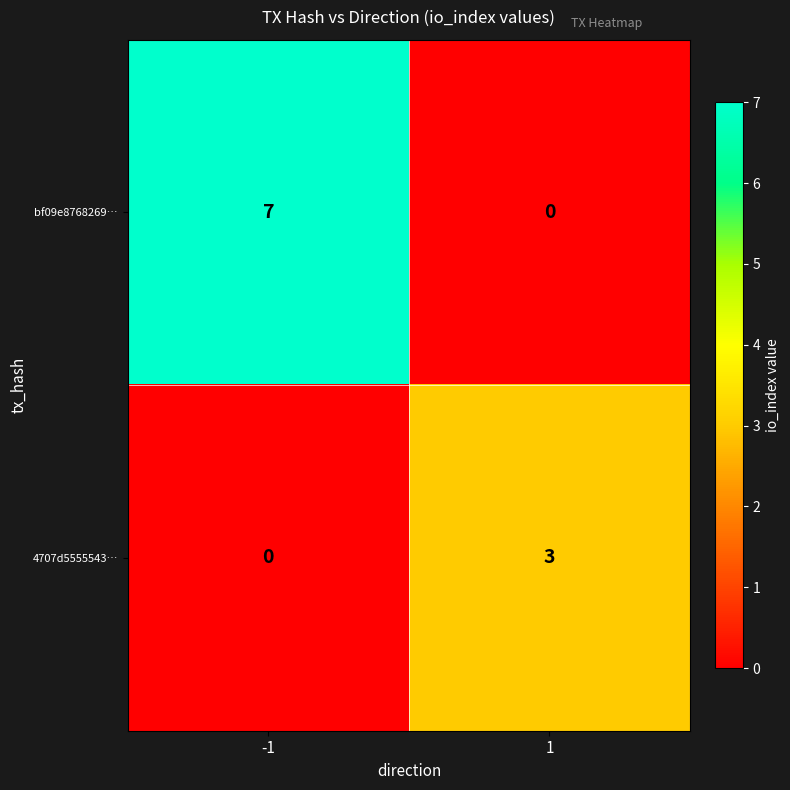

What is the difference between the bf09e8768269… values at -1 and 1?

7